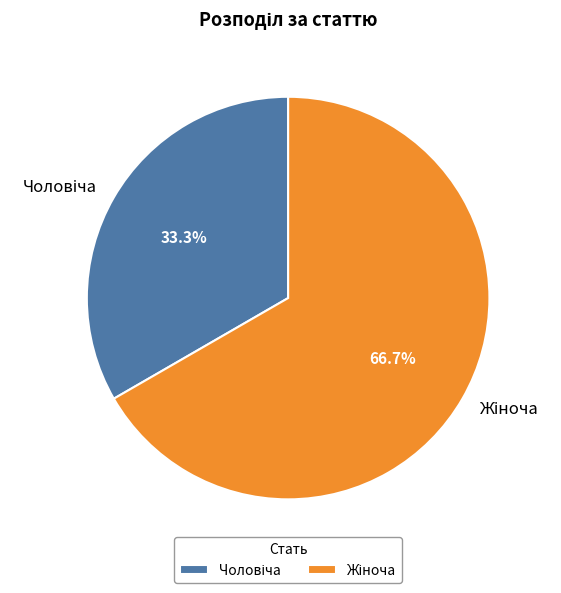

Is it true that Жіноча is 75% of the pie?

False